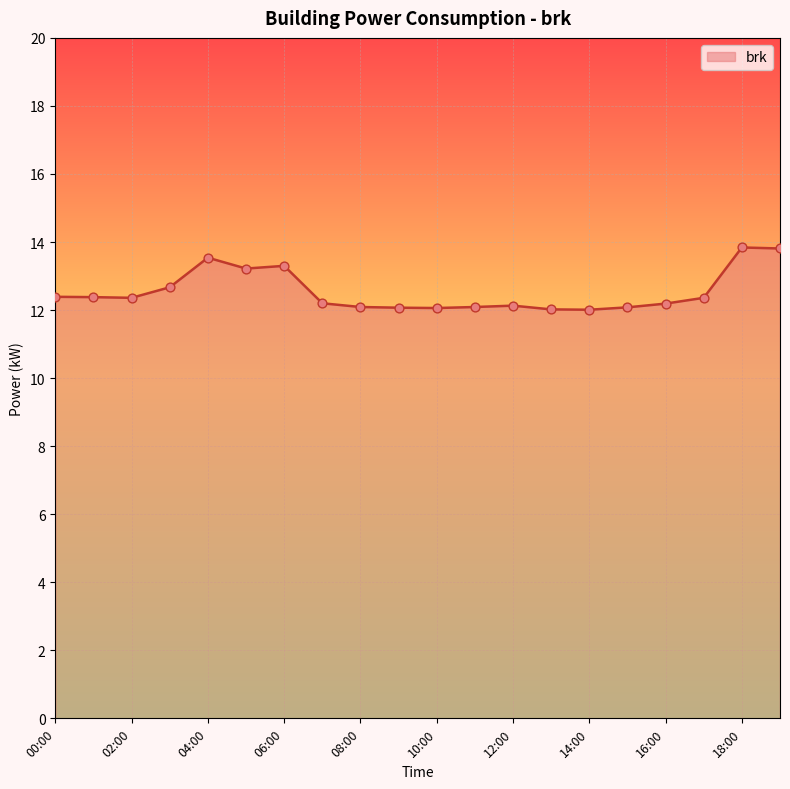

What is the greatest value displayed?

13.8